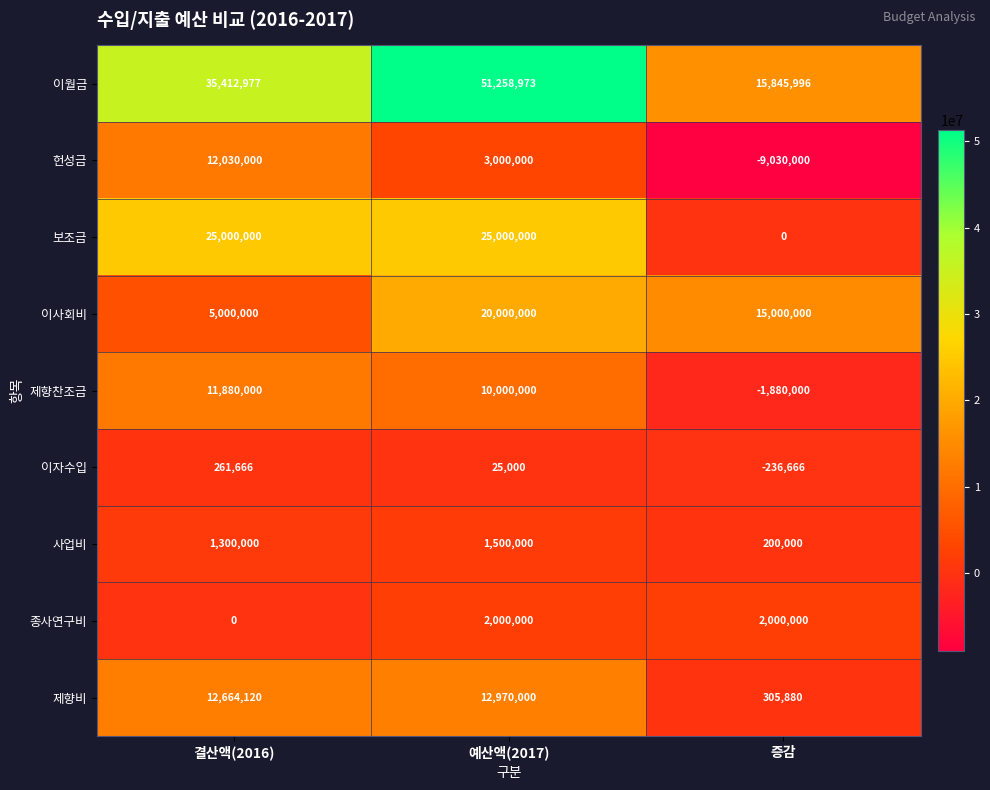

Rank the series at 결산액(2016) from highest to lowest value.

이월금, 보조금, 제향비, 헌성금, 제향찬조금, 이사회비, 사업비, 이자수입, 종사연구비